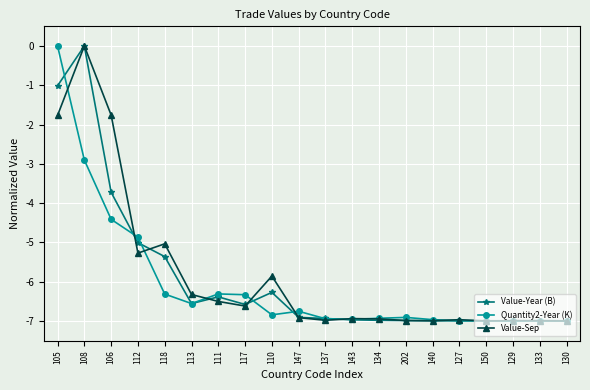

What is the lowest value of the Value-Year (B) series?

-7.0